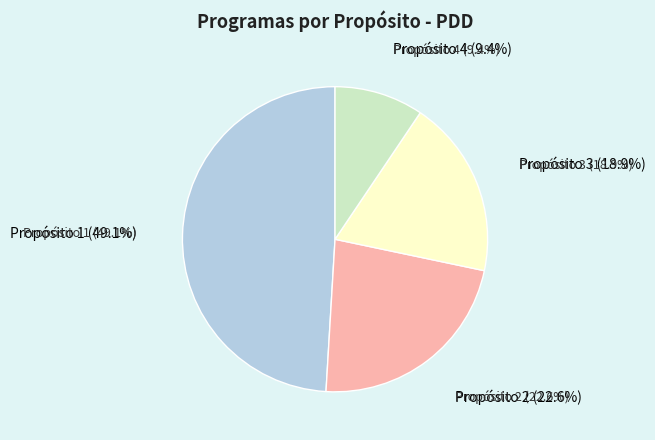

Rank the categories by value from highest to lowest.

Propósito 1, Propósito 2, Propósito 3, Propósito 4